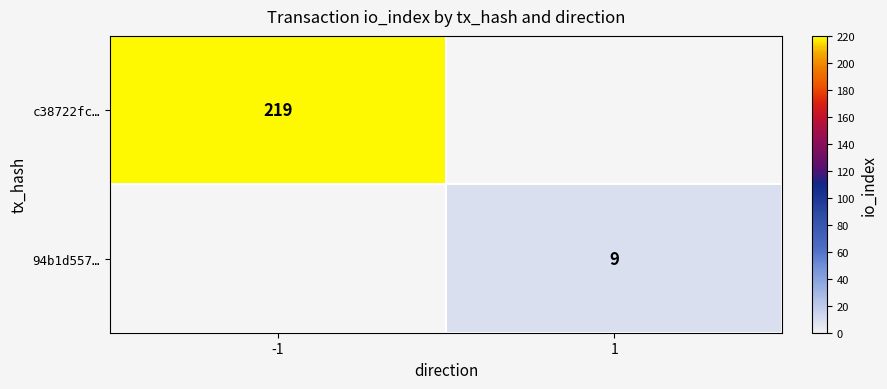

Is it true that 94b1d557… equals 13 at 1?

False